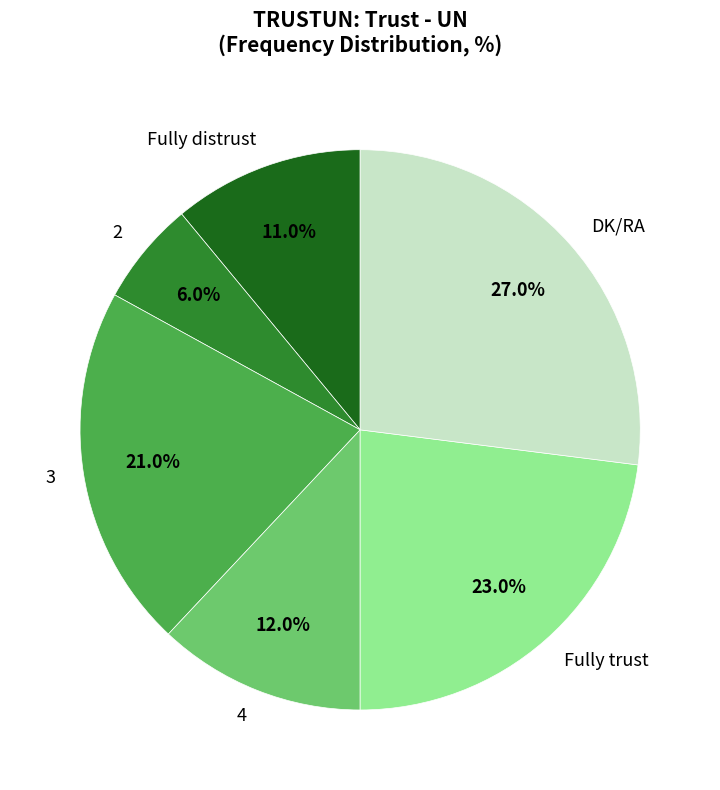

Is the sum of 4 and 3 greater than half?

No